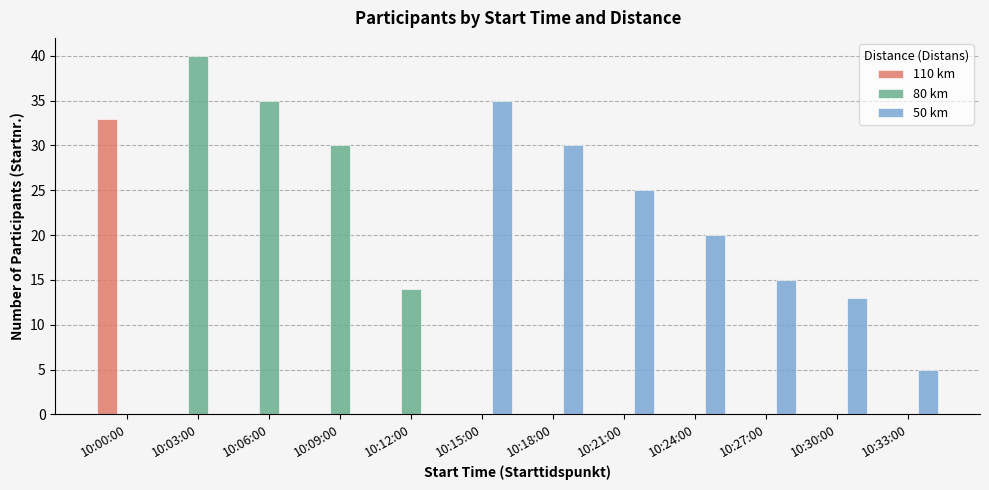

Which category has the highest value in the 80 km series?

10:03:00